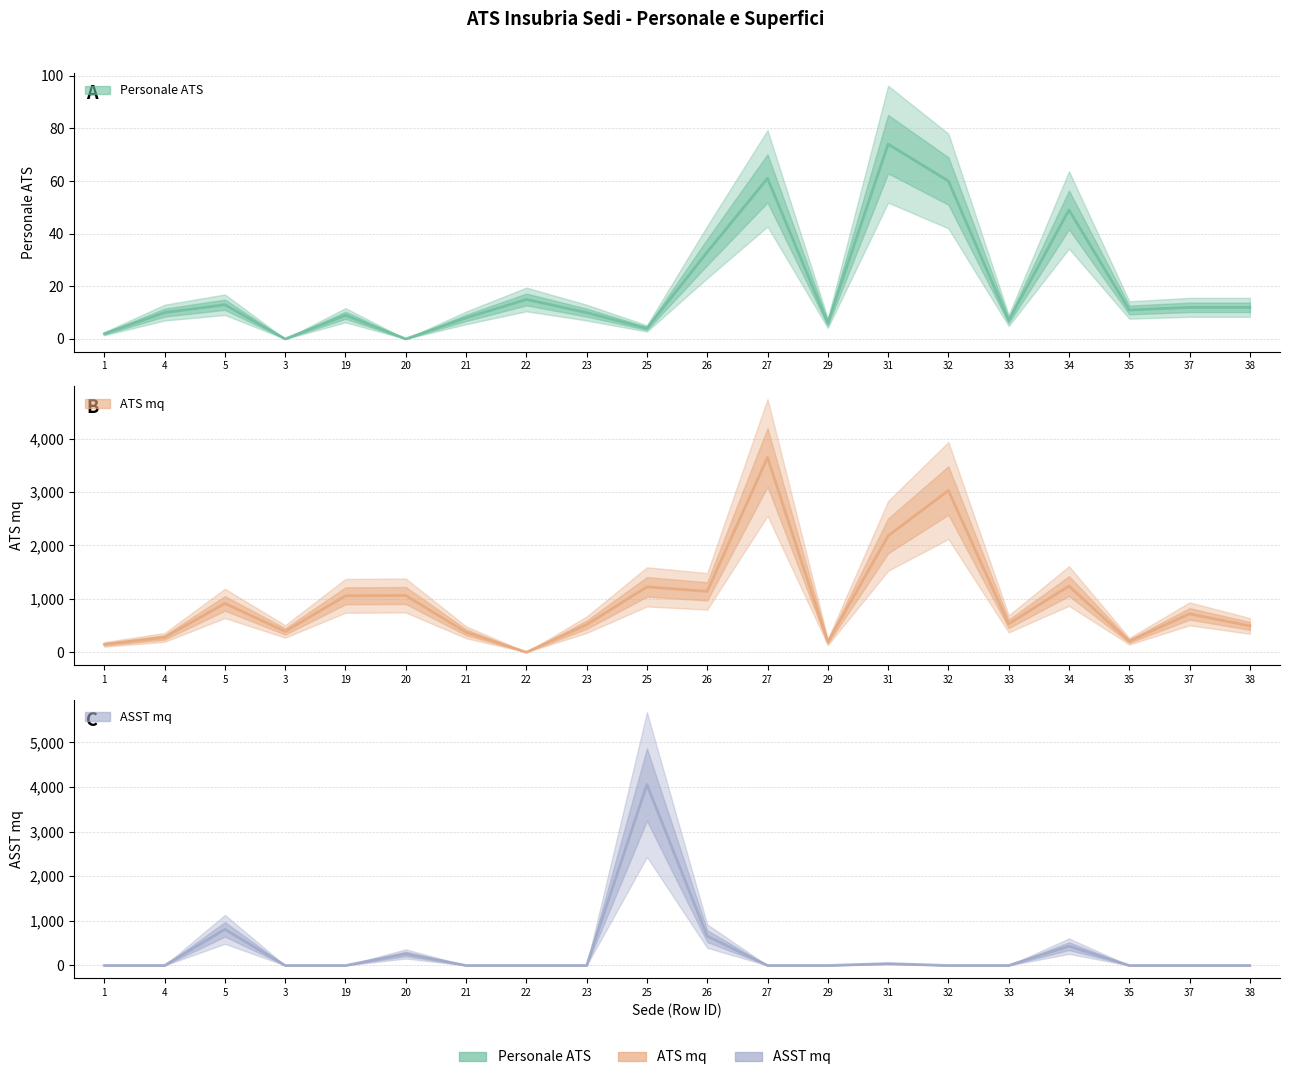

The Personale ATS series shows 11.5 at 21. True or false?

False